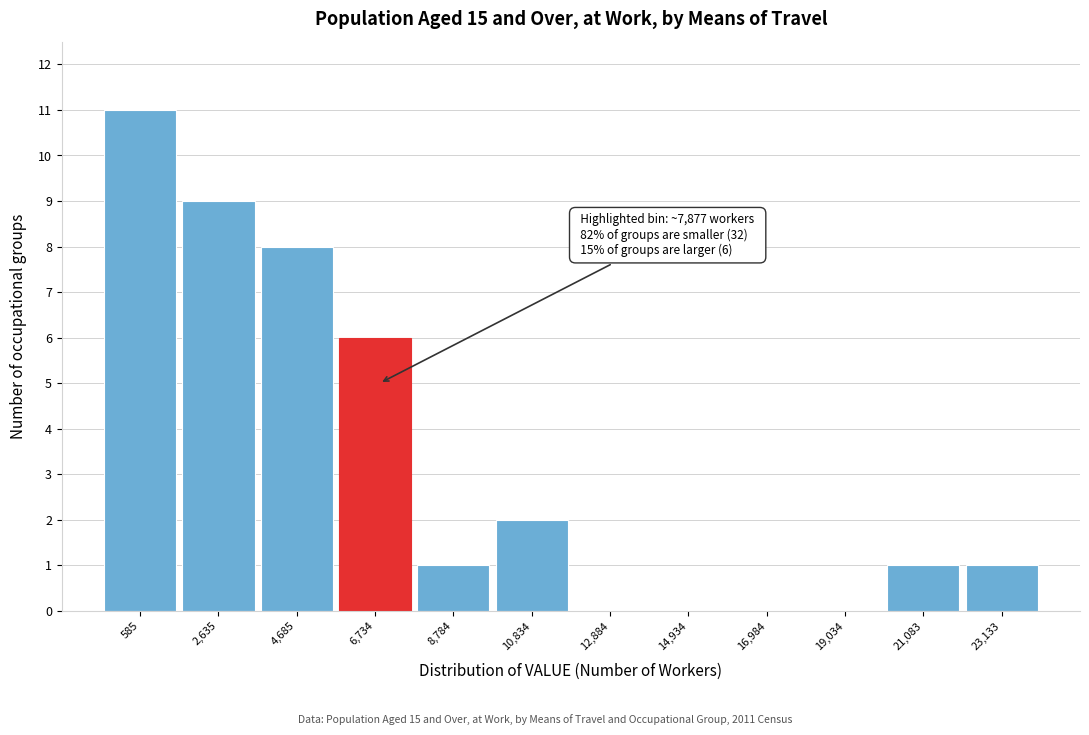

Reading left to right, list all the values displayed in this chart.

585=11	2,635=9	4,685=8	6,734=6	8,784=1	10,834=2	12,884=0	14,934=0	16,984=0	19,034=0	21,083=1	23,133=1